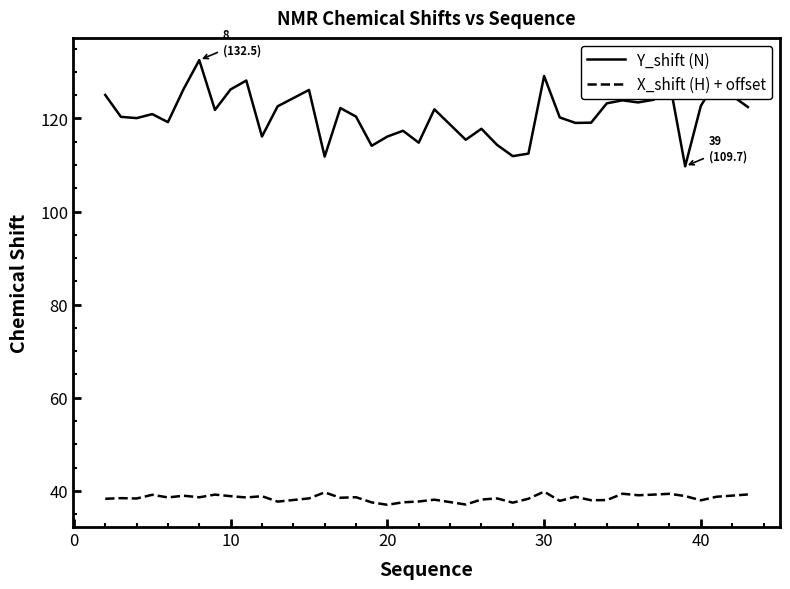

List the series in order of their overall mean, lowest first.

X_shift (H) + offset, Y_shift (N)